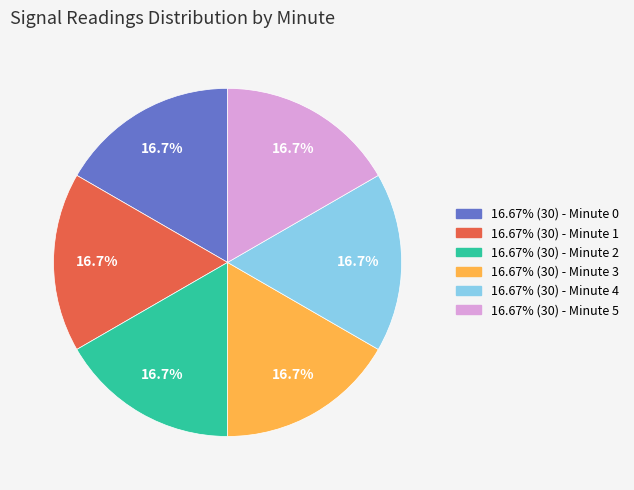

Is there any slice that represents more than half of the pie?

No